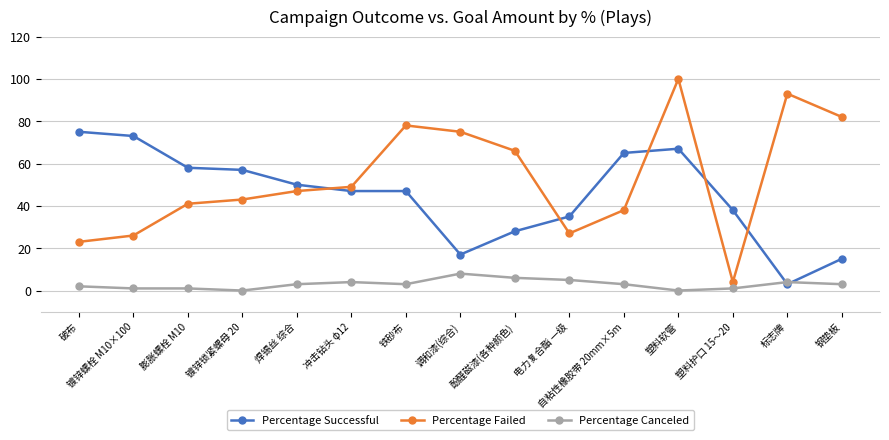

True or false: Percentage Failed has a value of 40 at 镀锌螺栓 M10×100.

False